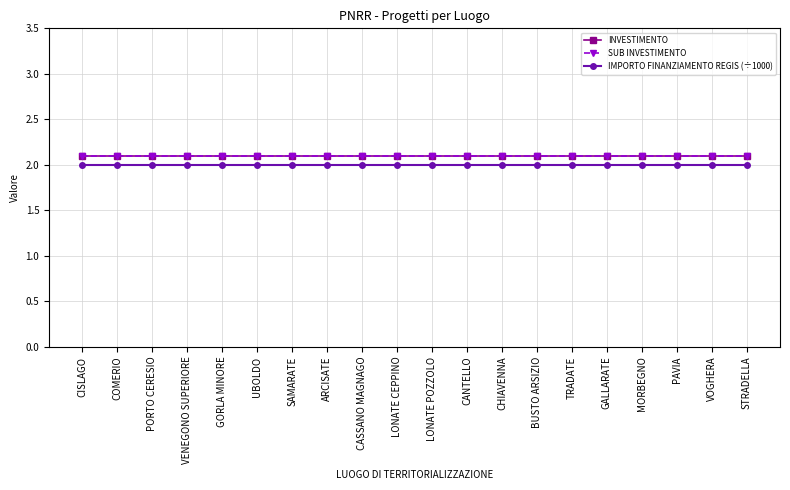

True or false: SUB INVESTIMENTO has more than 0 points higher than both neighbors.

False